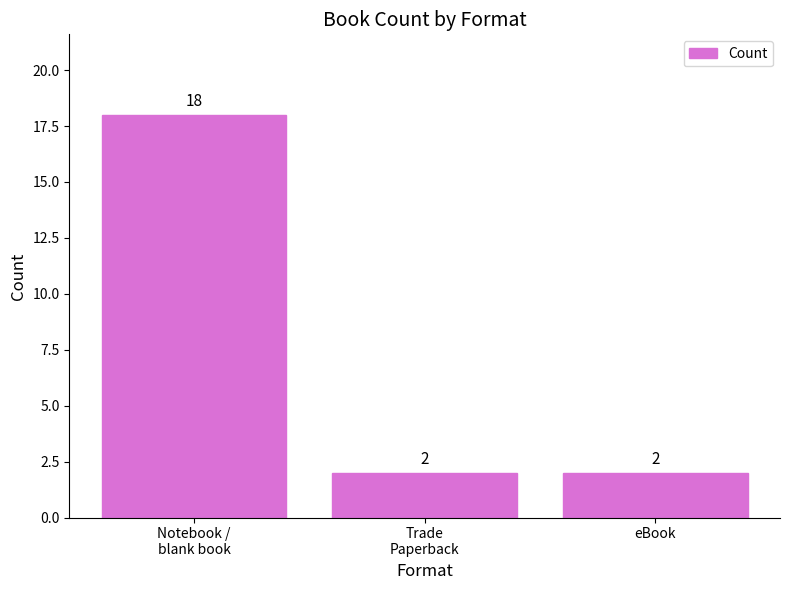

Reading right to left, list all the values displayed in this chart.

2	2	18